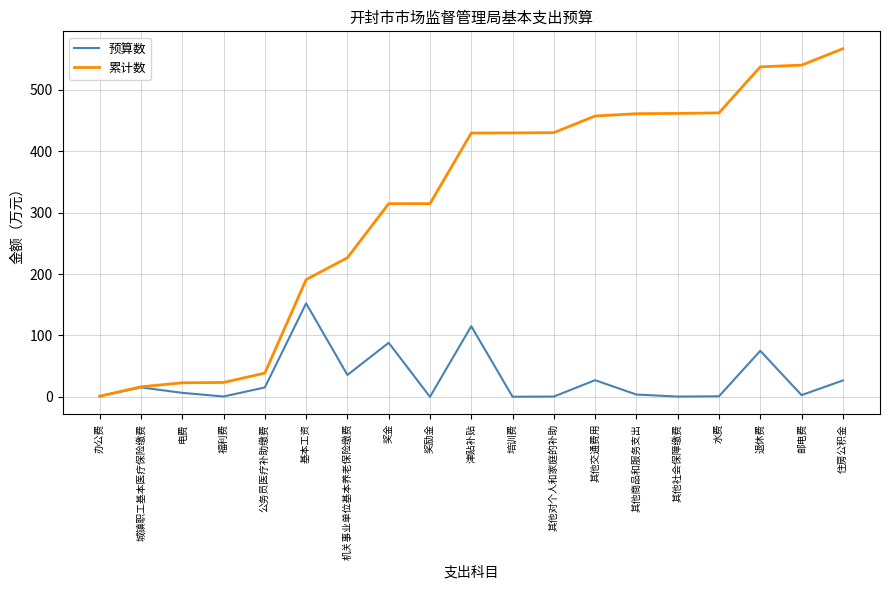

Which series has the largest range (max minus min)?

累计数